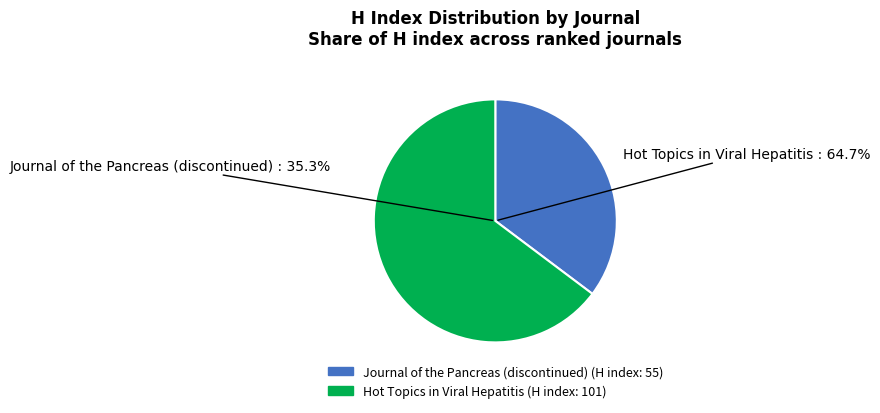

How many slices are in this pie chart?

2